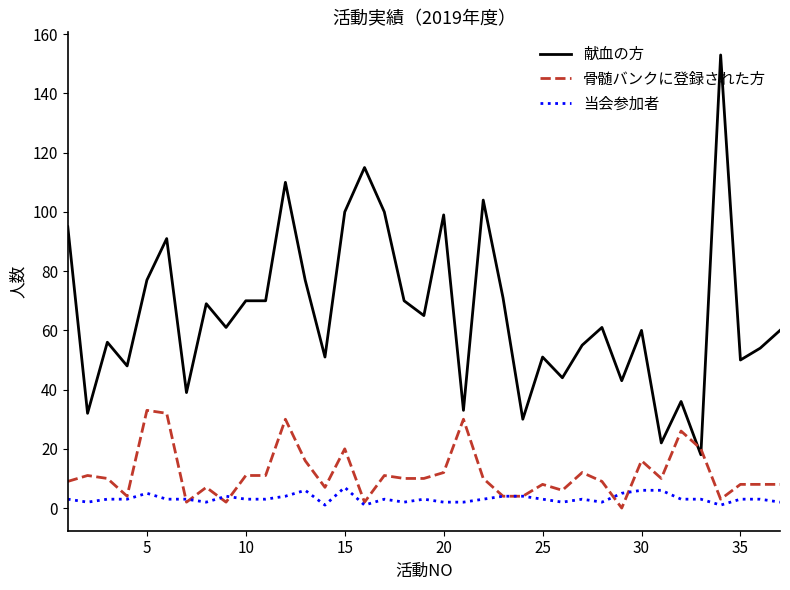

True or false: 当会参加者 and 献血の方 cross at least once.

False